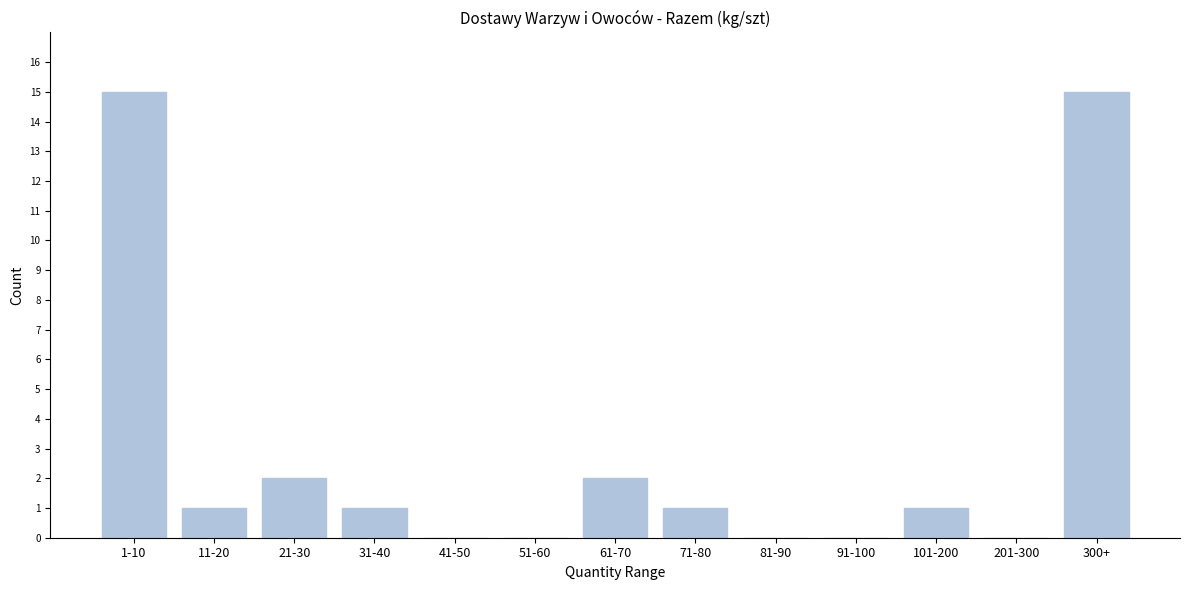

Reading left to right, what are all the values shown in this chart?

1-10=15	11-20=1	21-30=2	31-40=1	41-50=0	51-60=0	61-70=2	71-80=1	81-90=0	91-100=0	101-200=1	201-300=0	300+=15